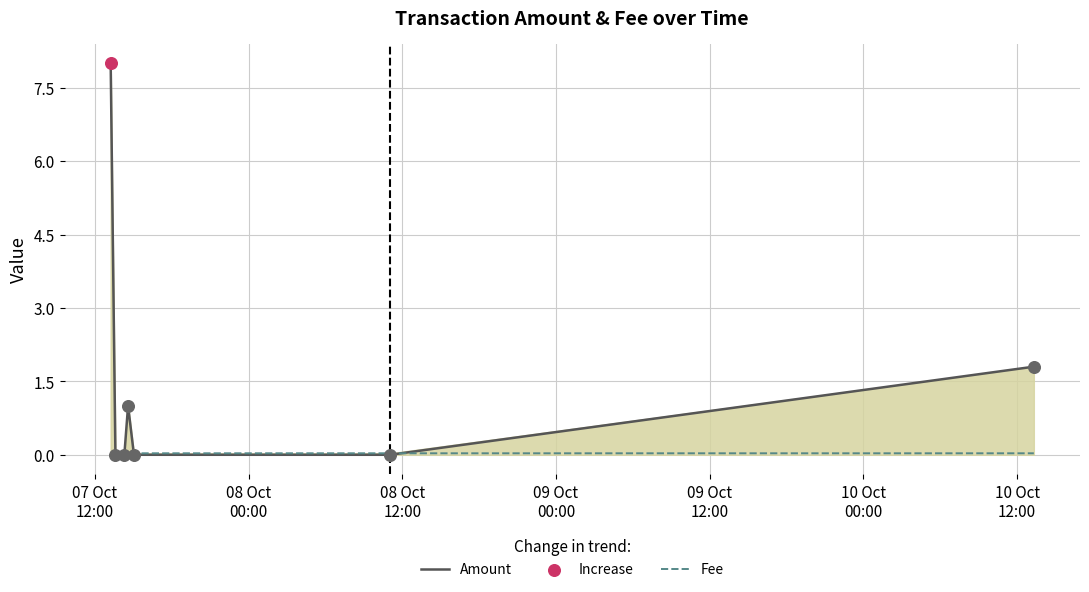

At how many categories does at least one series exceed 5?

1